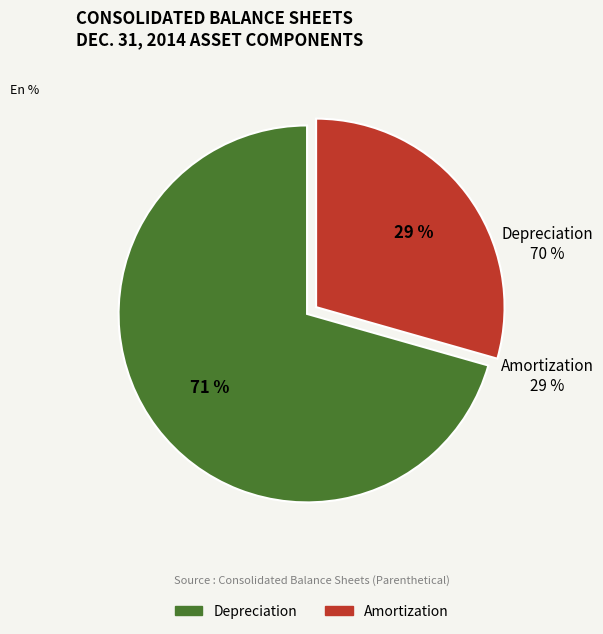

To the nearest percent, what is the combined percentage of Depreciation and Amortization?

100%